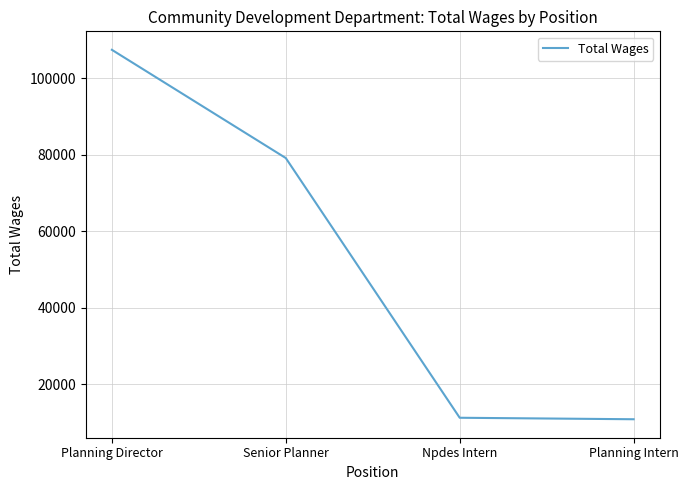

What is the sum of the values at Planning Intern and Senior Planner?

90090